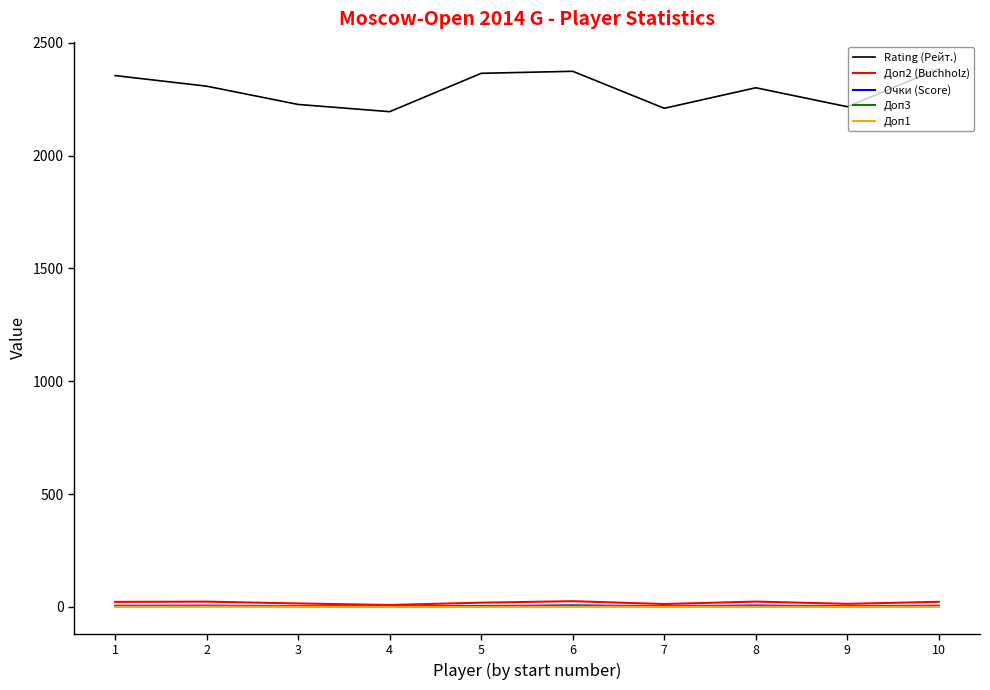

What is the highest value of the Rating (Рейт.) series?

2386.0